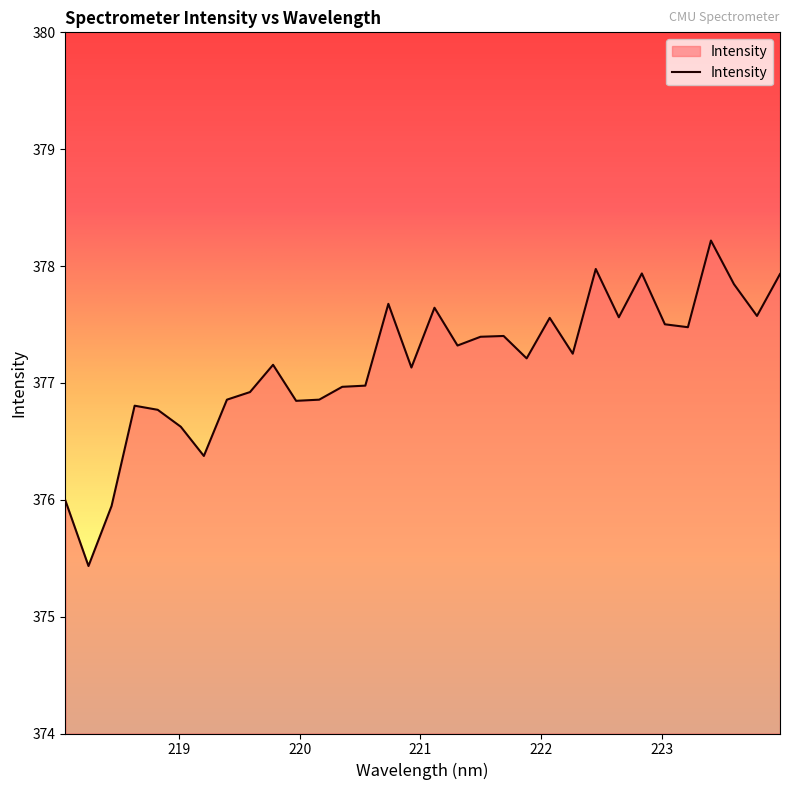

What is the maximum value shown in the chart?

378.2